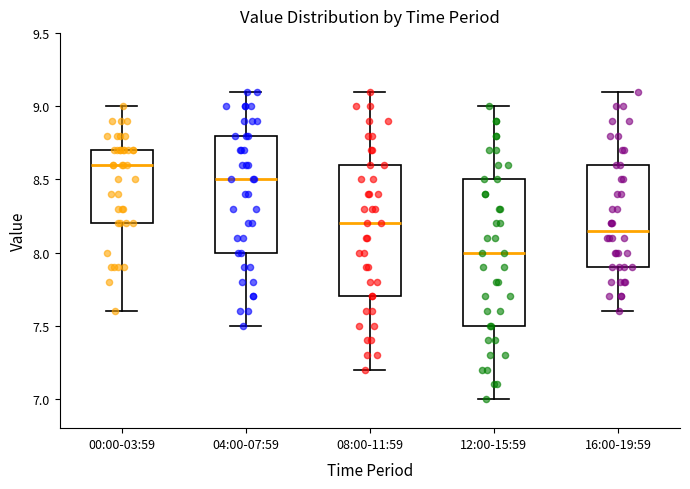

Which box has the lowest median line?

12:00-15:59